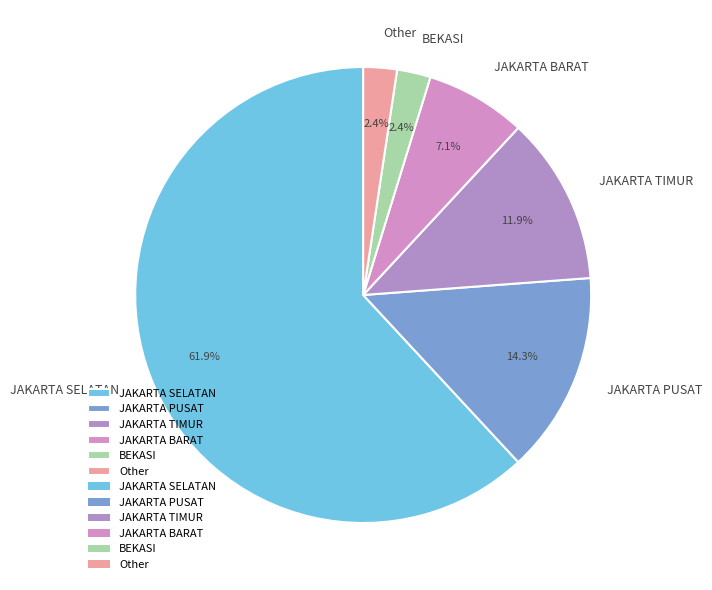

Count the number of slices in the pie.

6